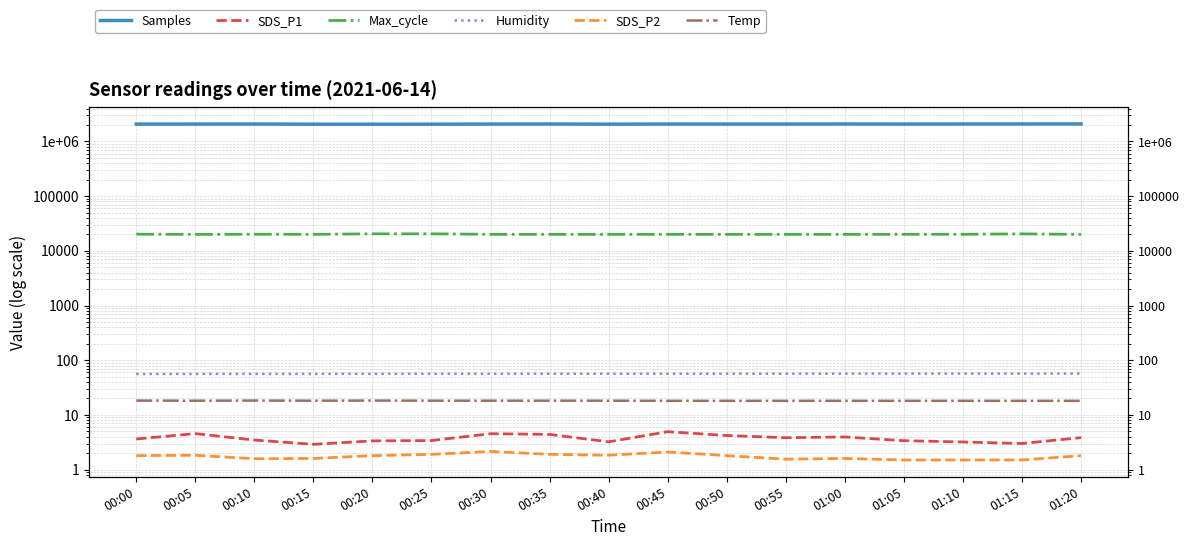

At how many categories does at least one series exceed 648658?

17